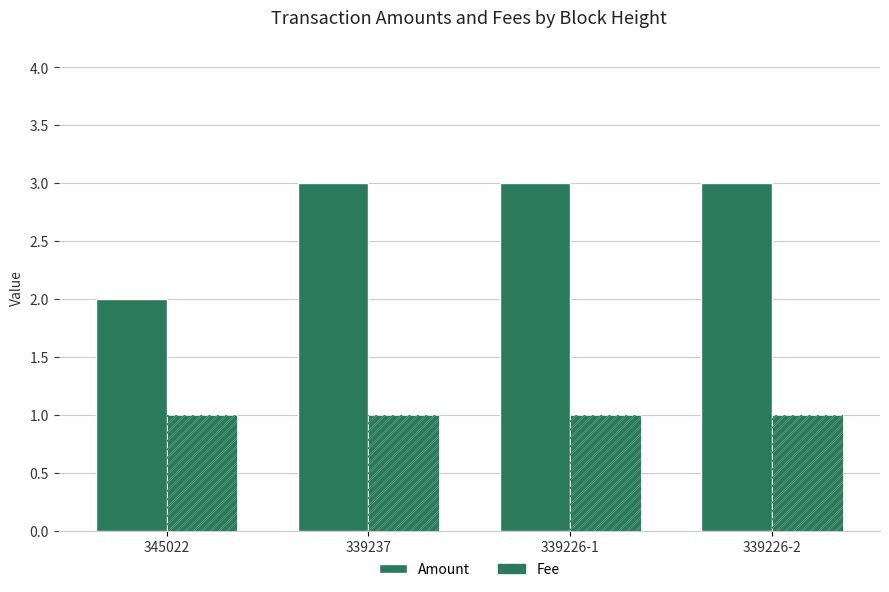

What position from the right is 339237?

3